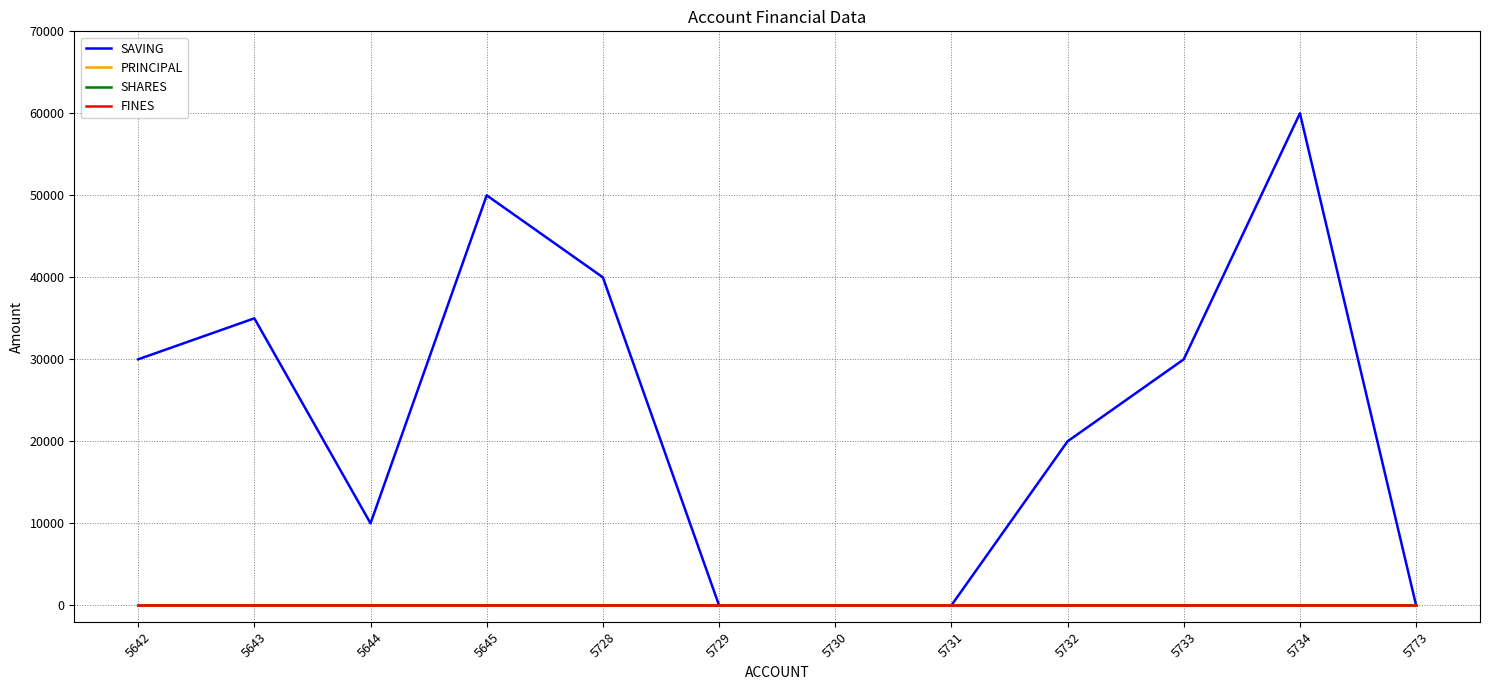

Is this an area chart (filled region under the line)?

No